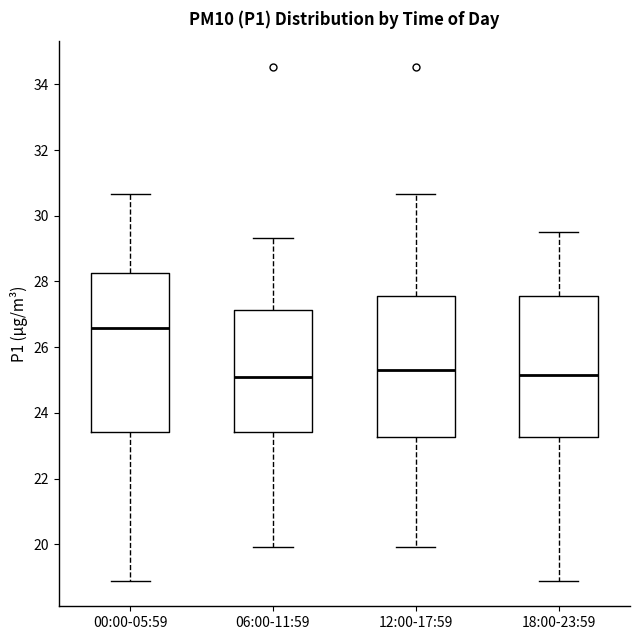

Comparing the boxes themselves (not the whiskers), which one is the tallest?

00:00-05:59